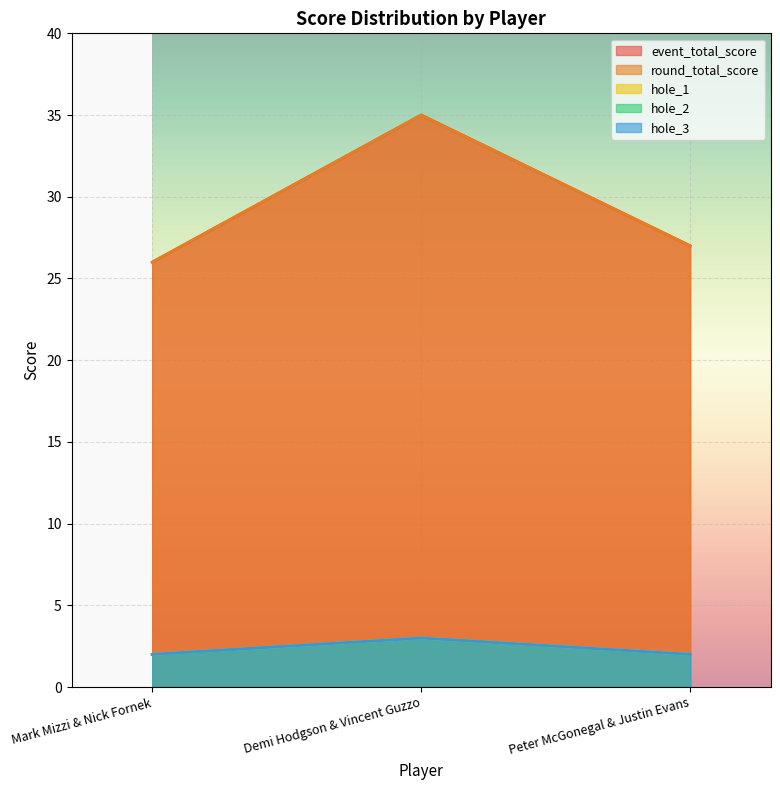

Reading left to right, extract all data points from this chart.

event_total_score: Mark Mizzi & Nick Fornek=26	Demi Hodgson & Vincent Guzzo=35	Peter McGonegal & Justin Evans=27
round_total_score: Mark Mizzi & Nick Fornek=26	Demi Hodgson & Vincent Guzzo=35	Peter McGonegal & Justin Evans=27
hole_1: Mark Mizzi & Nick Fornek=2	Demi Hodgson & Vincent Guzzo=3	Peter McGonegal & Justin Evans=2
hole_2: Mark Mizzi & Nick Fornek=2	Demi Hodgson & Vincent Guzzo=3	Peter McGonegal & Justin Evans=2
hole_3: Mark Mizzi & Nick Fornek=2	Demi Hodgson & Vincent Guzzo=3	Peter McGonegal & Justin Evans=2